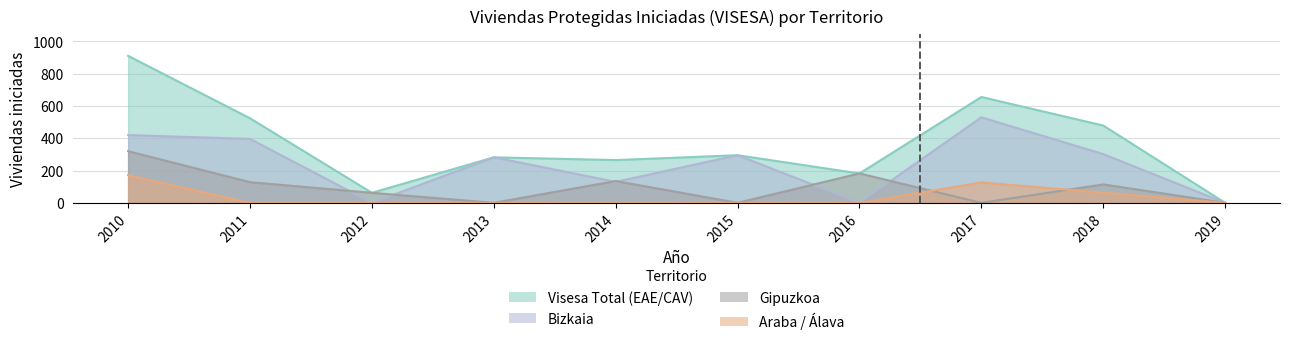

True or false: Visesa Total (EAE/CAV) and Araba / Álava cross at least once.

False